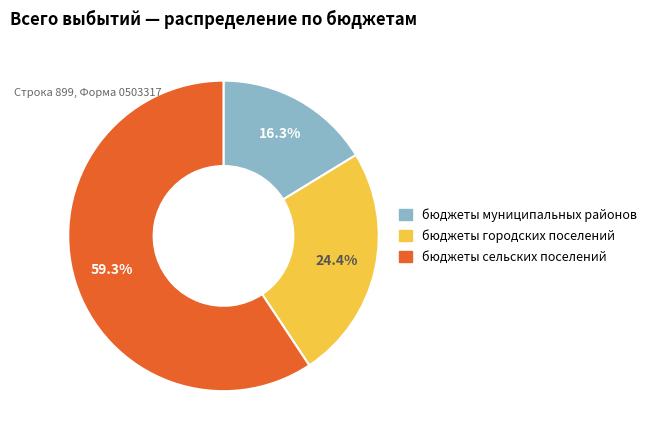

The бюджеты сельских поселений slice represents 59% of the pie. True or false?

True